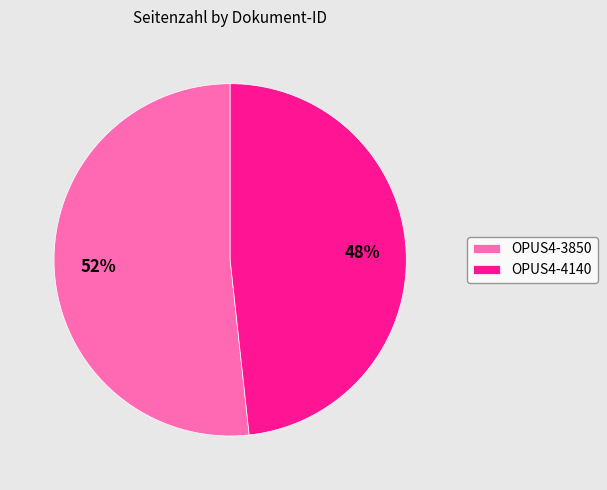

To the nearest percent, what is the combined percentage of OPUS4-3850 and OPUS4-4140?

100%